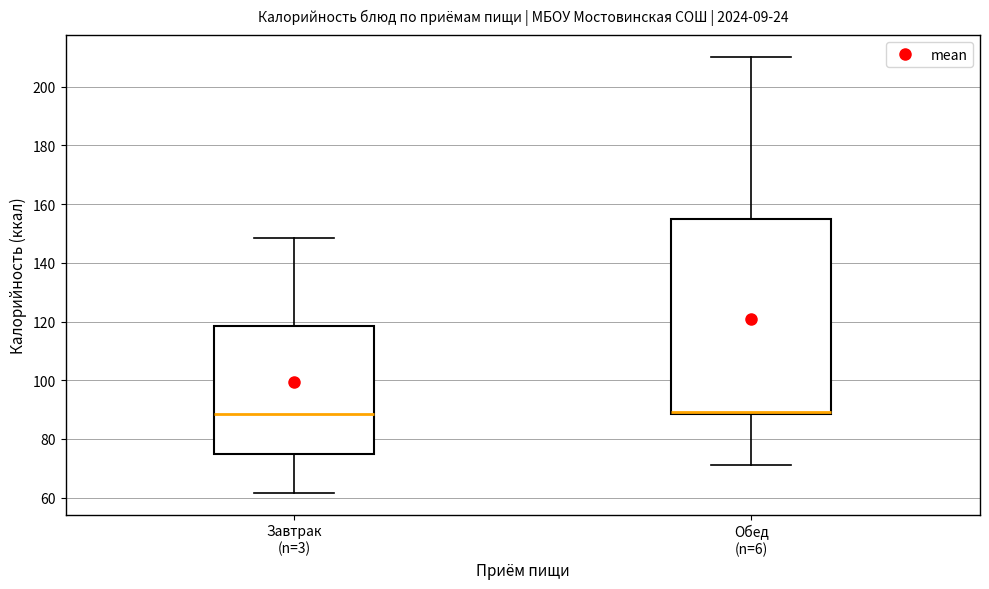

Reading left to right, transcribe this box plot: for each box, give where its median line is, the range the box spans, and where its two whiskers end, as read against the y-axis. The values are not printed on the chart, so give them approximately, as read against the axis.

Завтрак (n=3): median 88, box 76 to 118, whiskers 62 to 148
Обед (n=6): median 90 (drawn on the box's lower edge), box 88 to 154, whiskers 70 to 210